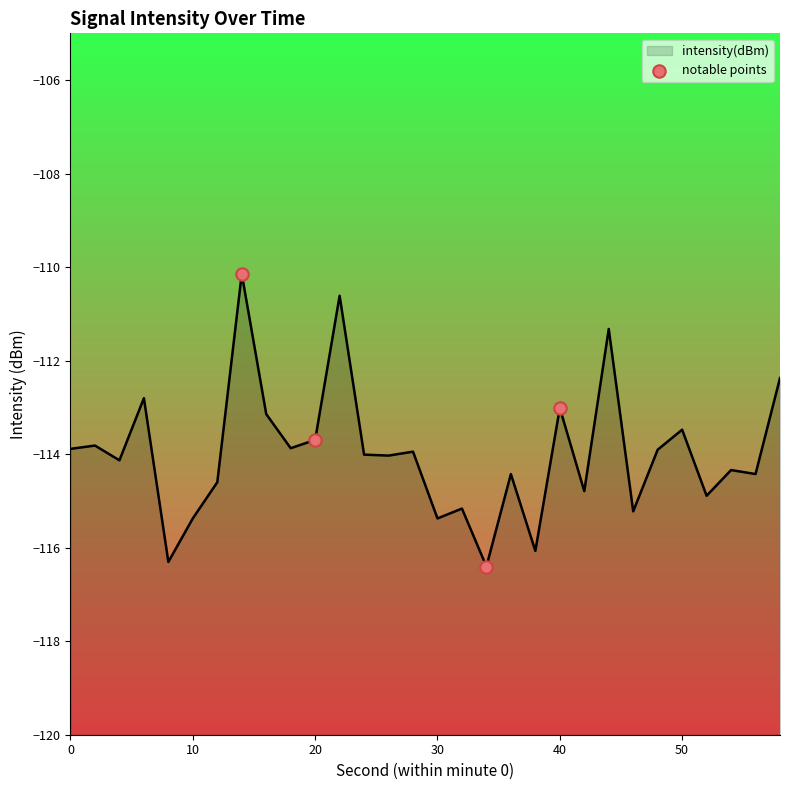

Which has a higher value, 10 or 20?

20